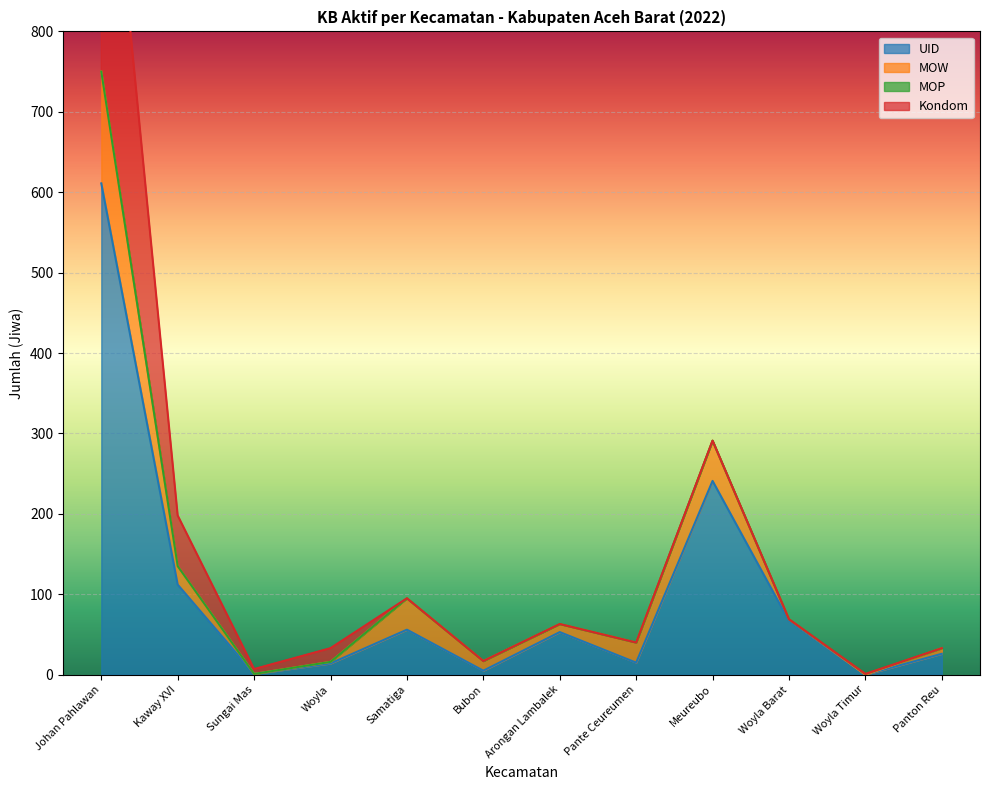

What are all the series names shown in the legend?

UID, MOW, MOP, Kondom